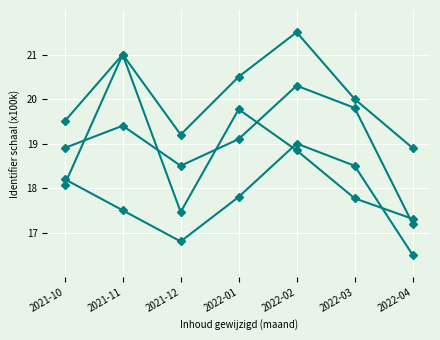

How many categories are shown in the chart?

7